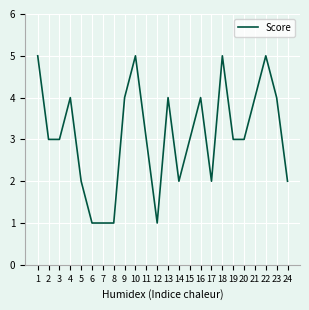

Is it true that the value at 2 is 3?

True